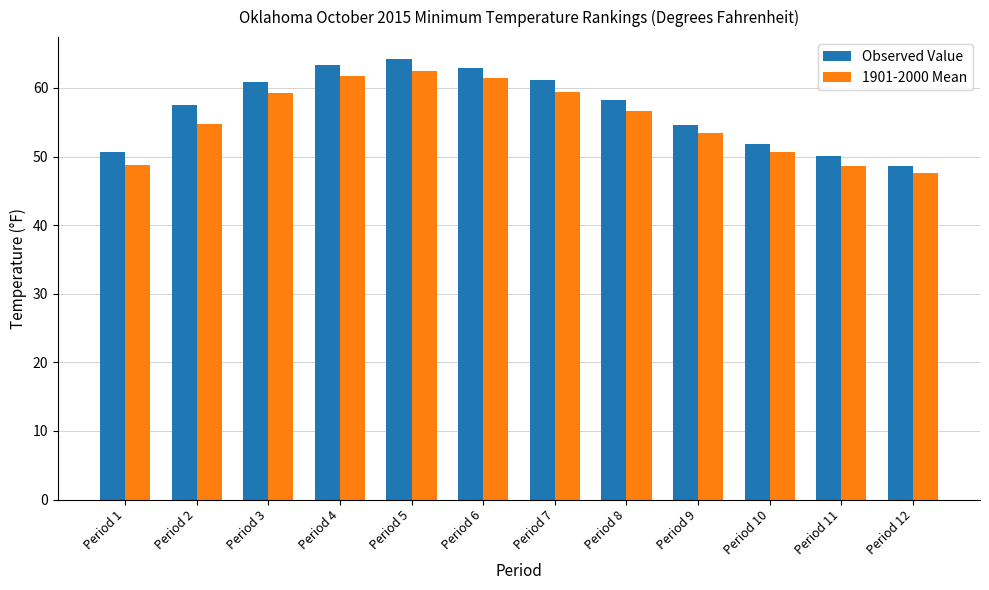

What value does the 1901-2000 Mean series have at Period 6?

61.5